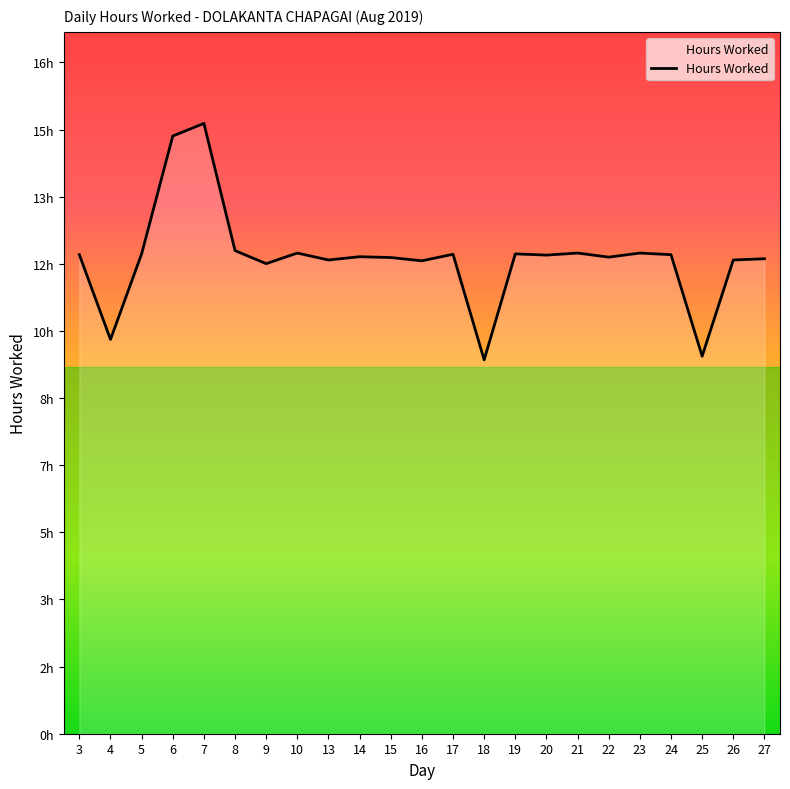

Does the chart display data point markers on the line(s)?

No